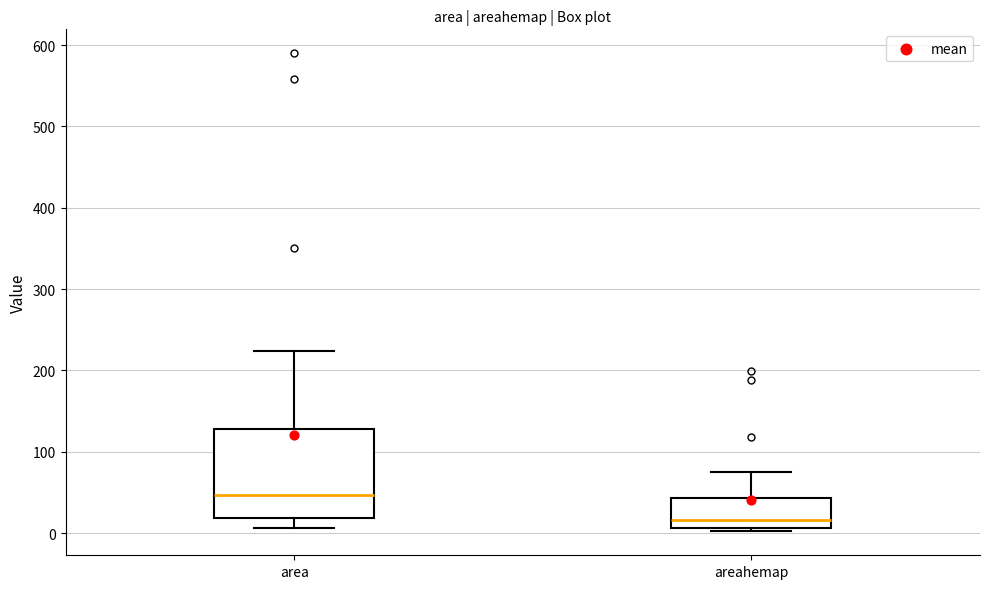

Reading left to right, transcribe this box plot: for each box, give where its median line is, the range the box spans, and where its two whiskers end, as read against the y-axis. The values are not printed on the chart, so give them approximately, as read against the axis.

area: median 50, box 20 to 130, whiskers 10 to 220
areahemap: median 20, box 10 to 40, whiskers 0 to 80